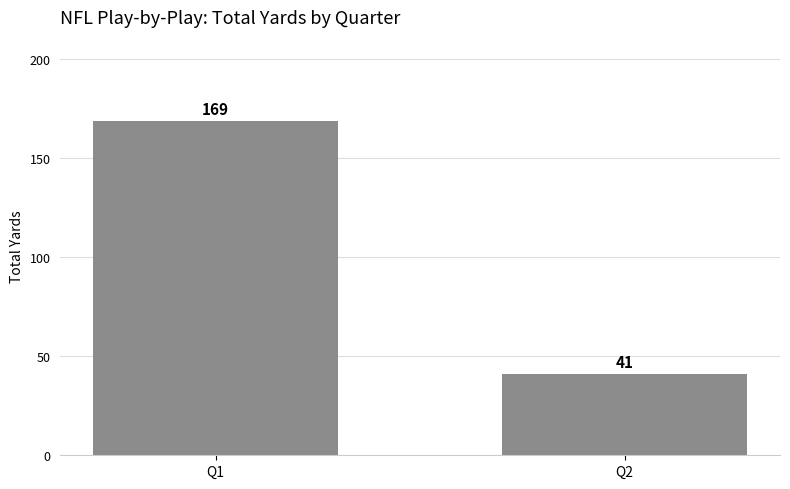

The chart shows a value of 169 at Q1. True or false?

True